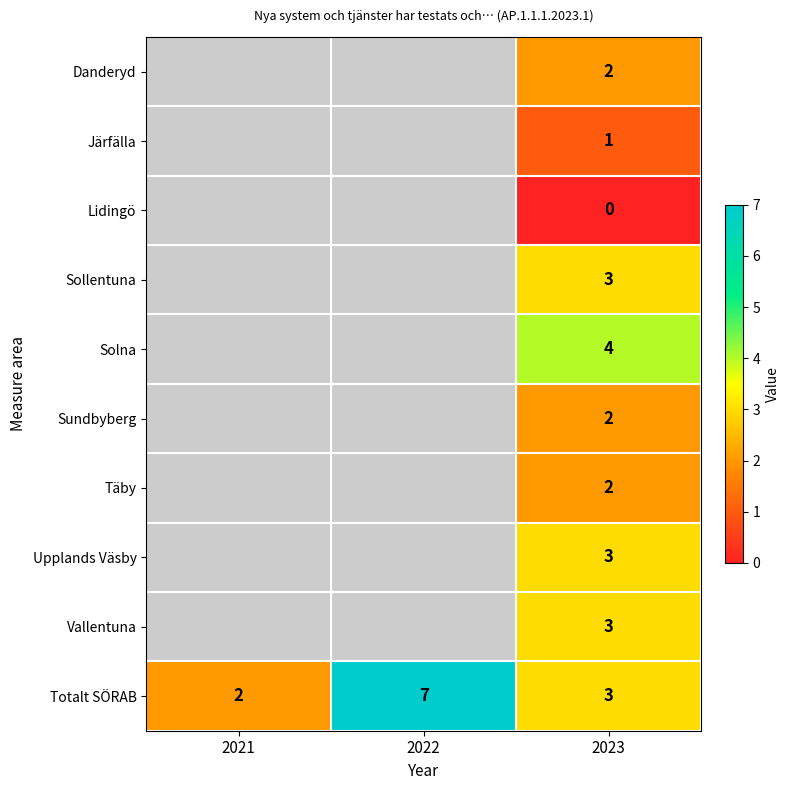

At which category is the sum across all series the highest?

2023